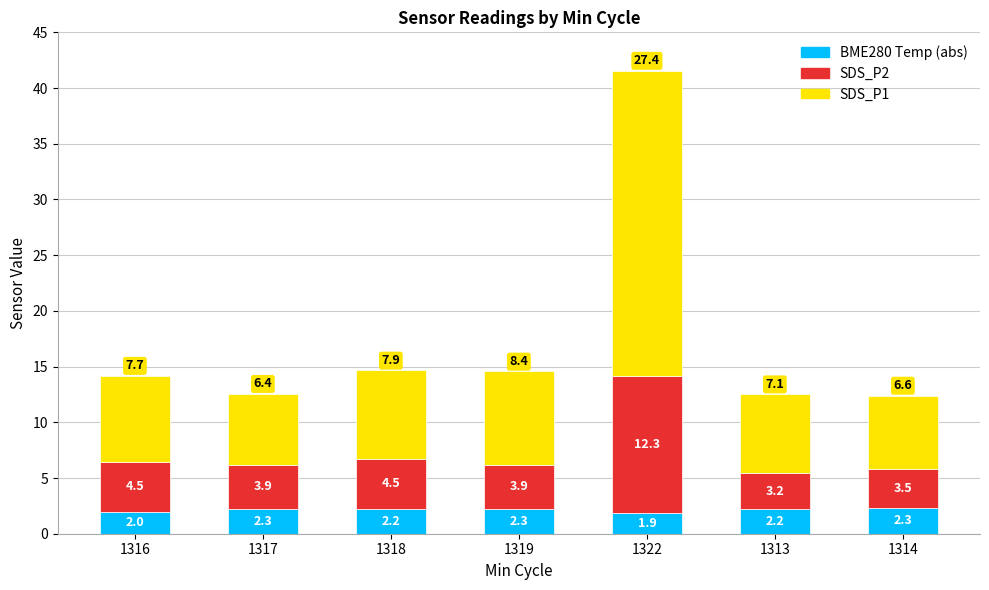

At which category is the sum across all series the highest?

1322